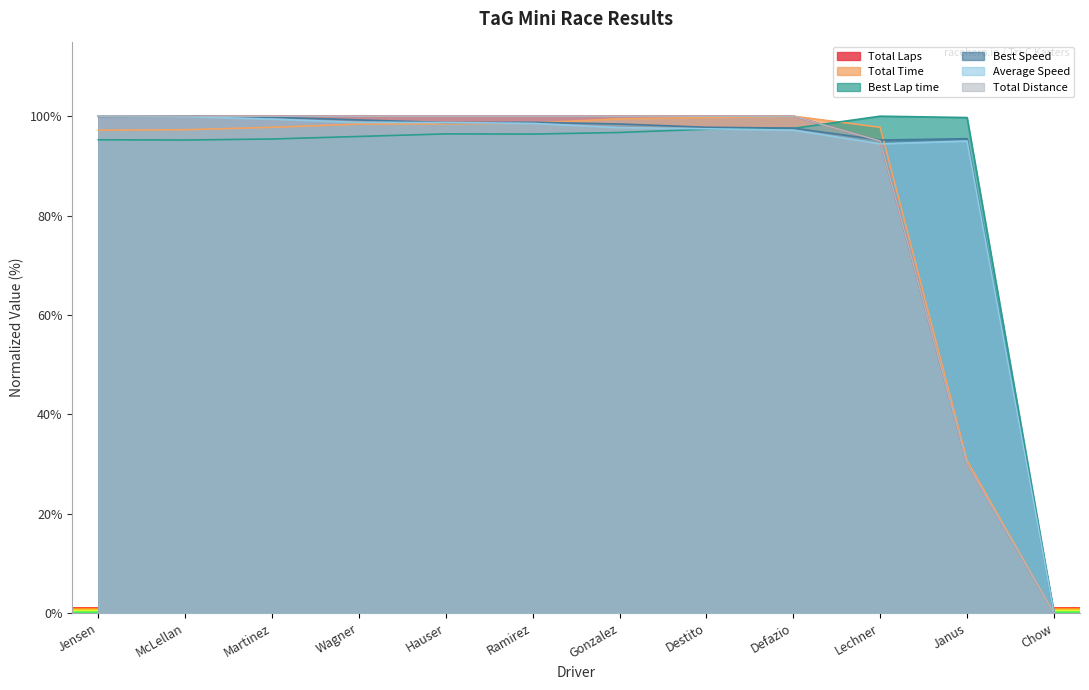

What is the sum of the Average Speed values at Ramirez and Defazio?

195.7